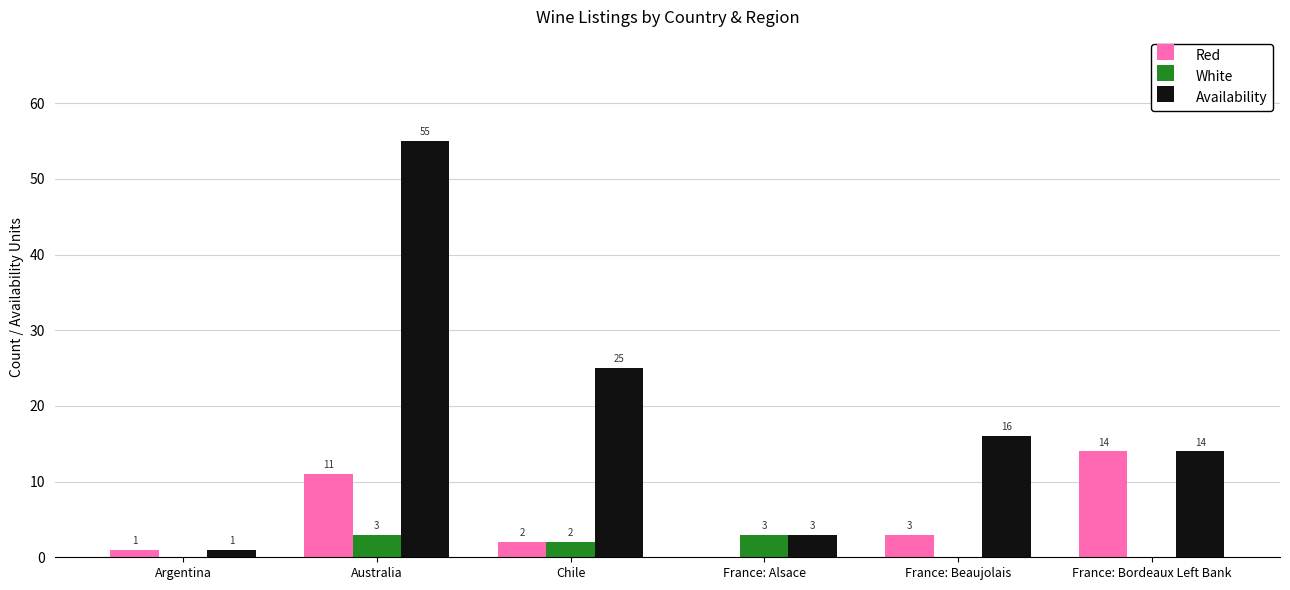

Where does the Red series first go above 3?

Australia